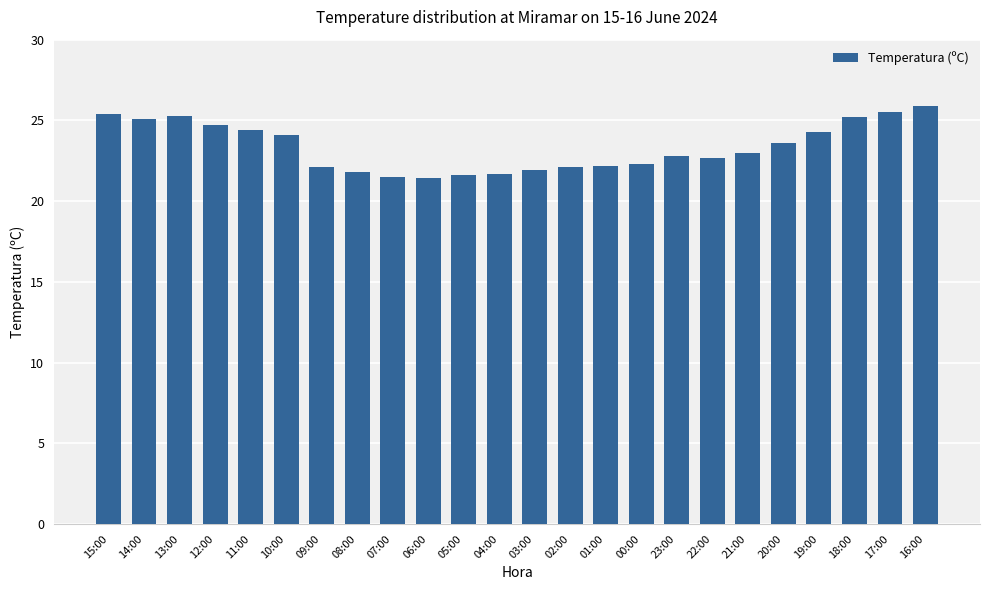

What is the smallest value displayed?

21.4